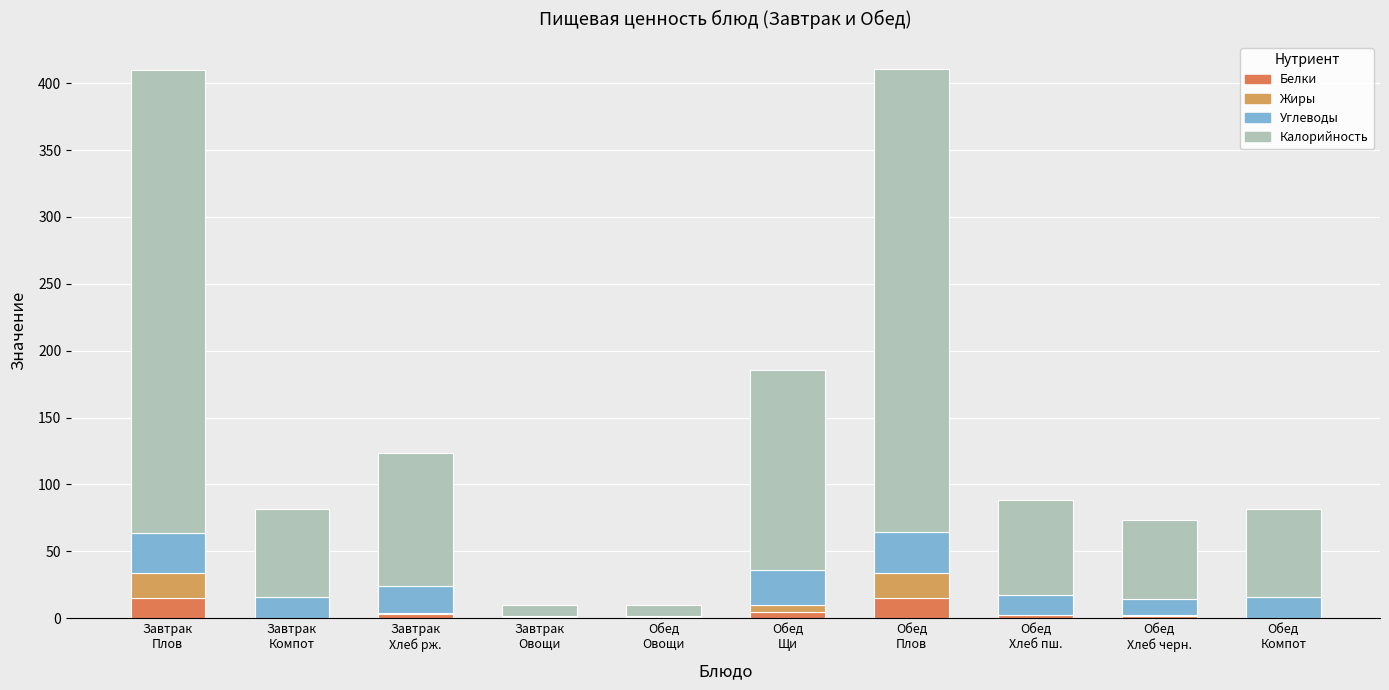

True or false: Углеводы has a value of 20.6 at Завтрак
Хлеб рж..

True